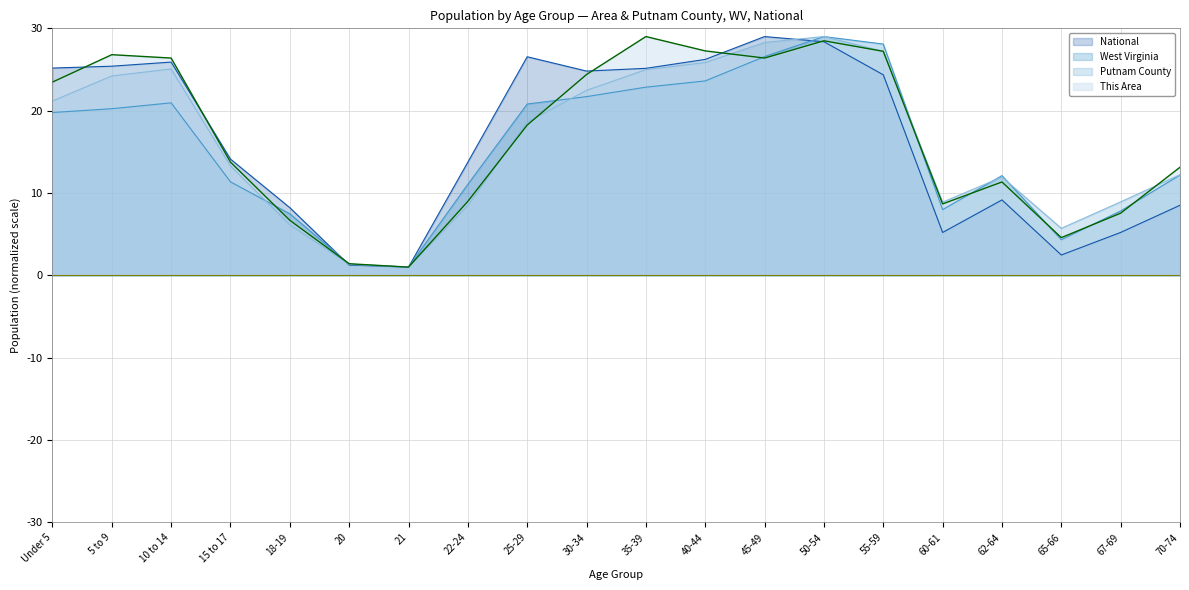

Reading right to left, what are all the values shown in this chart?

This Area: 13.1	7.6	4.6	11.3	8.7	27.2	28.5	26.4	27.3	29.0	24.4	18.3	9.0	1.0	1.4	6.7	13.7	26.4	26.8	23.5
Putnam County: 12.2	8.9	5.7	11.9	8.9	27.2	29.0	28.3	25.8	25.0	22.5	18.6	8.5	1.0	1.3	6.1	13.3	25.1	24.2	21.2
West Virginia: 12.2	7.8	4.3	12.1	8.0	28.1	29.0	26.6	23.6	22.9	21.7	20.8	11.1	1.0	1.4	7.5	11.4	21.0	20.2	19.8
National: 8.5	5.2	2.5	9.2	5.2	24.4	28.4	29.0	26.2	25.1	24.8	26.5	13.8	1.0	1.3	8.2	14.1	25.9	25.4	25.2